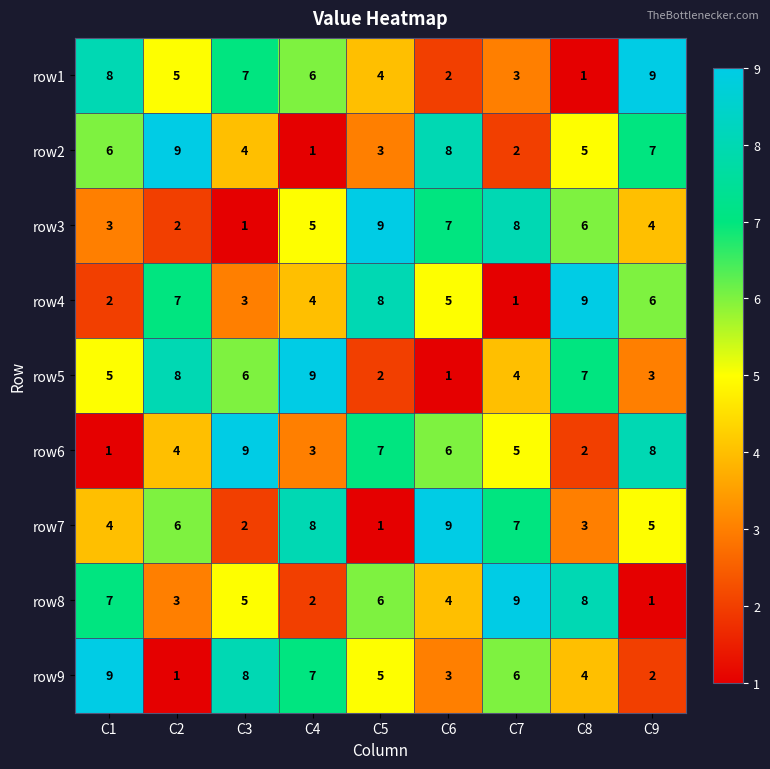

Where is row3 nearest to the value 5?

C4